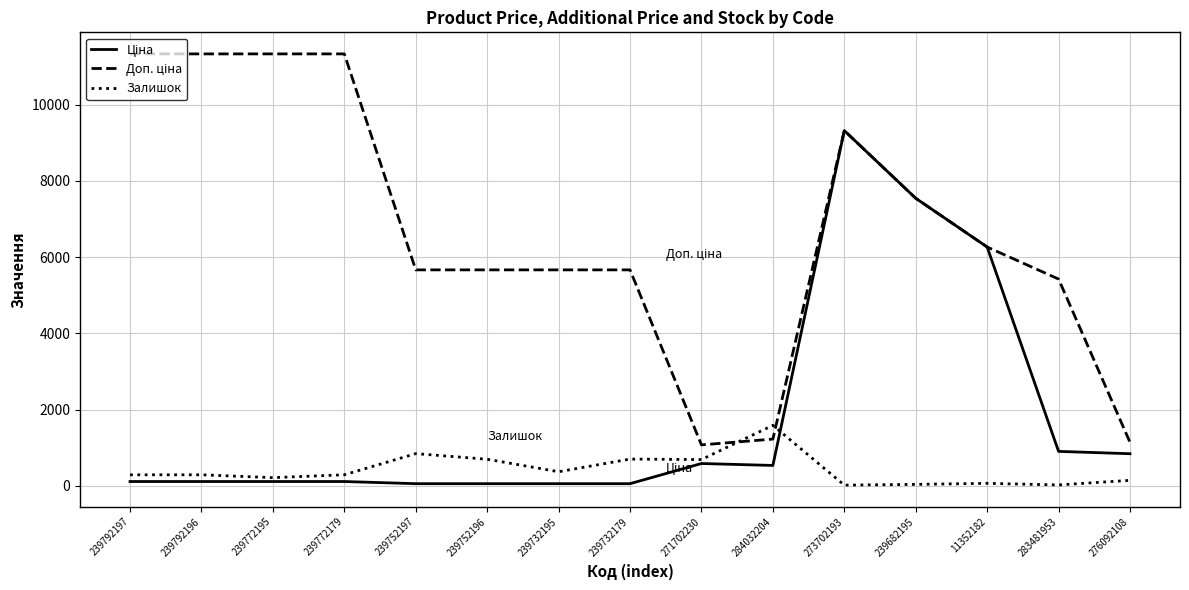

The value of Залишок at 239732179 is 270.1. True or false?

False